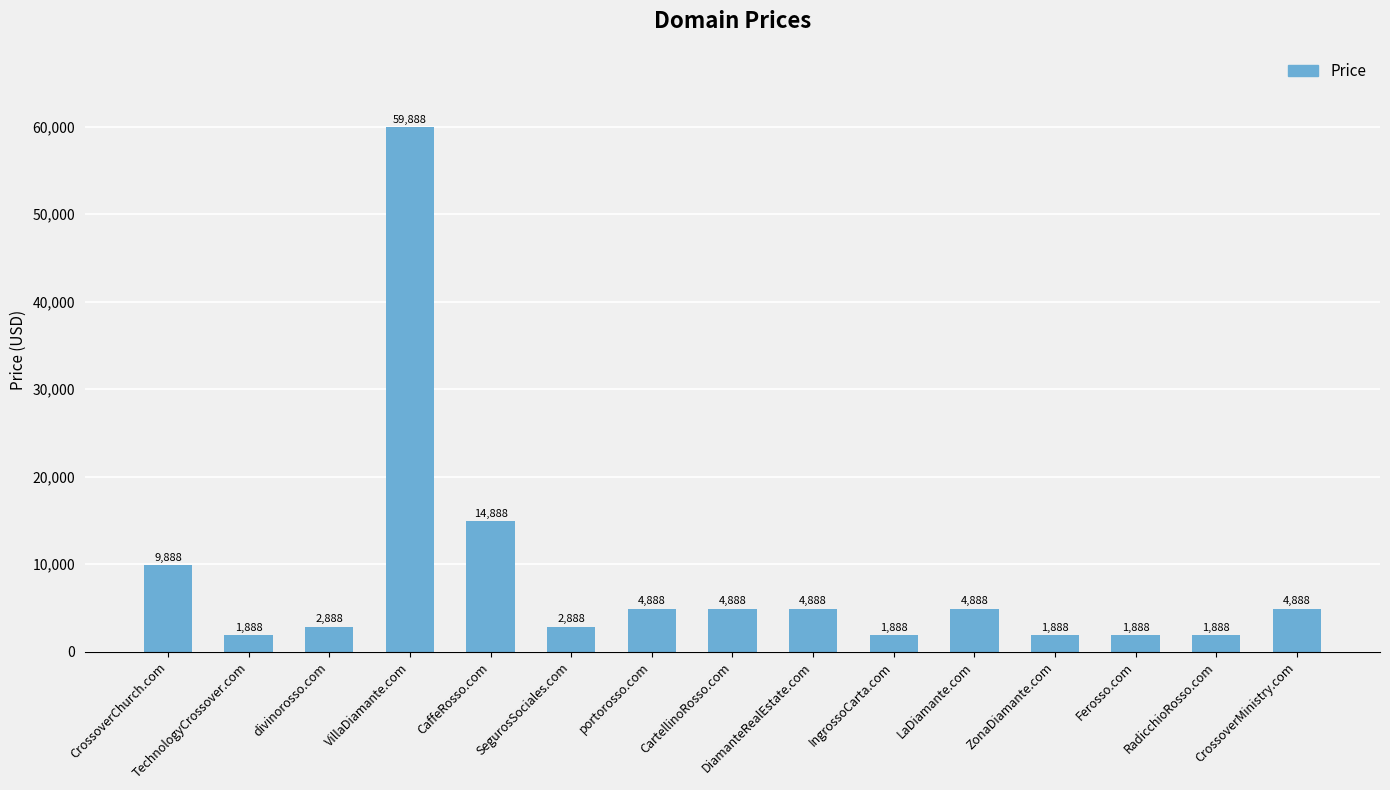

What is the difference between the maximum and minimum values?

58000